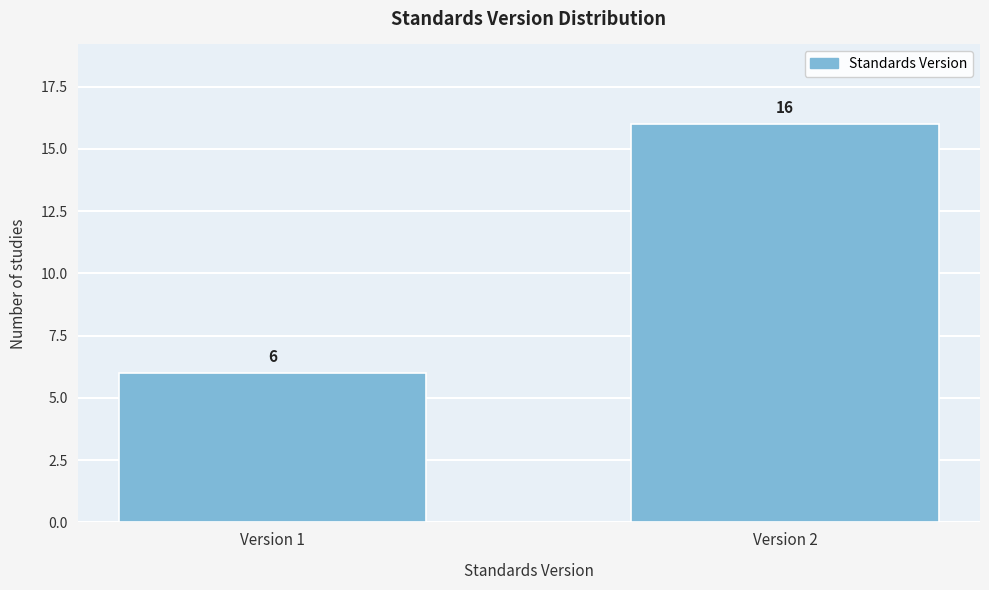

Reading left to right, list all the values displayed in this chart.

Version 1=6	Version 2=16